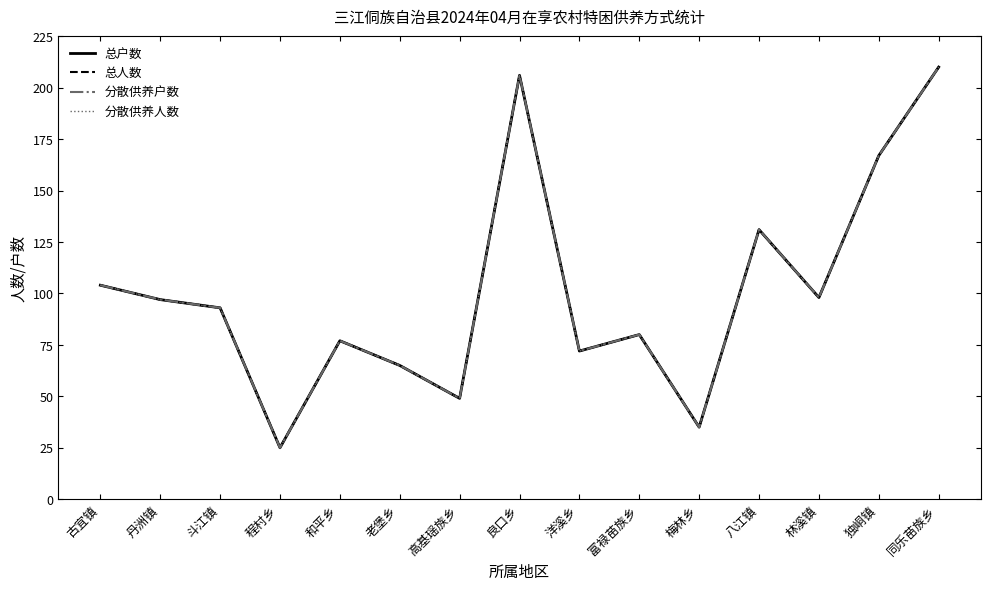

Does the chart display data point markers on the line(s)?

No